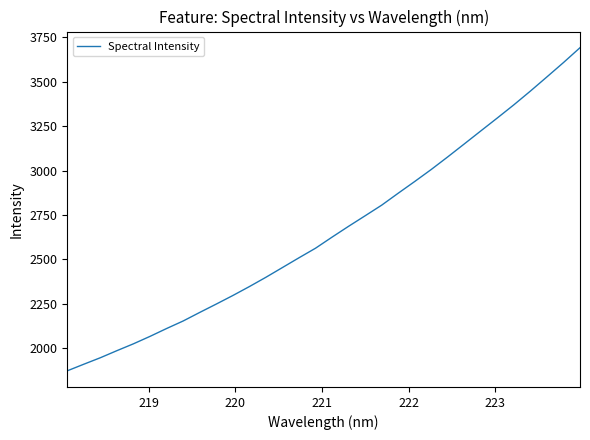

What is the difference between the maximum and minimum values?

1819.4